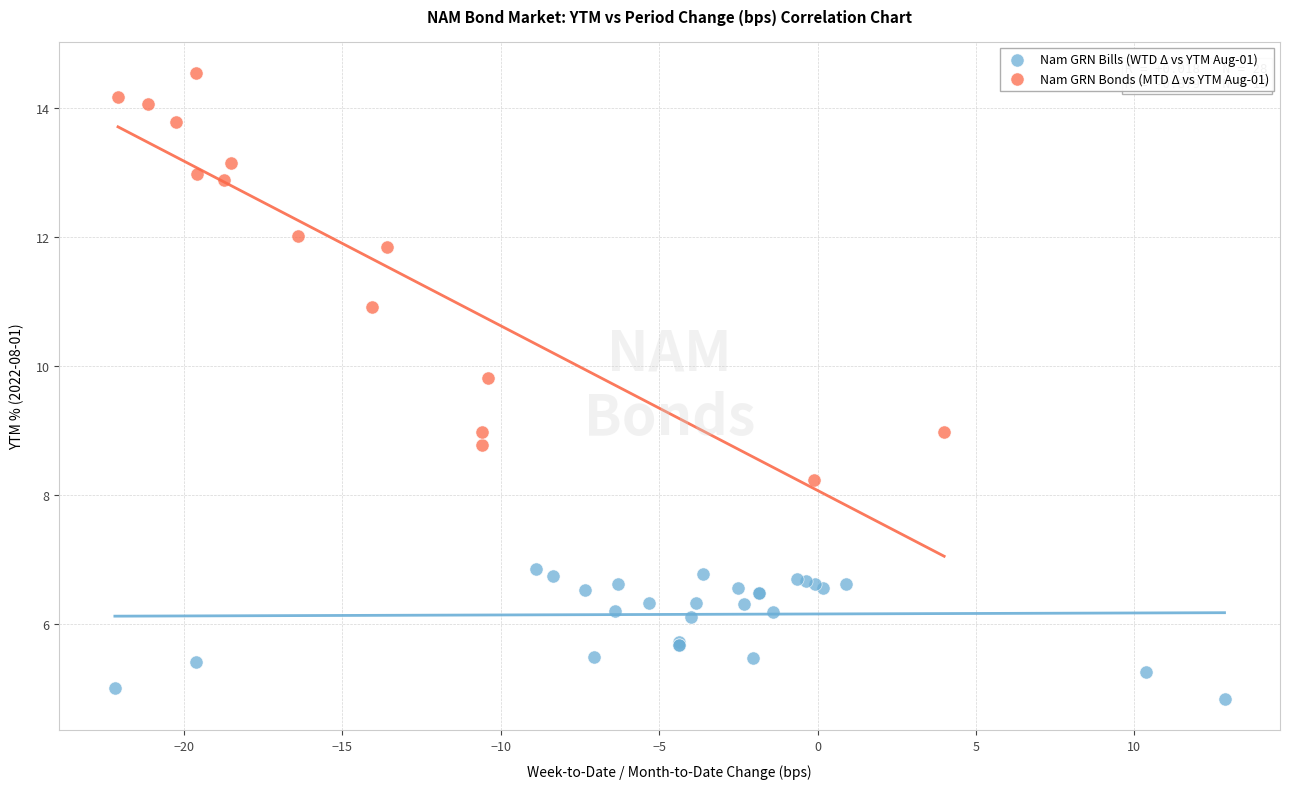

Which series reaches the minimum Y coordinate?

Nam GRN Bills (WTD Δ vs YTM Aug-01)